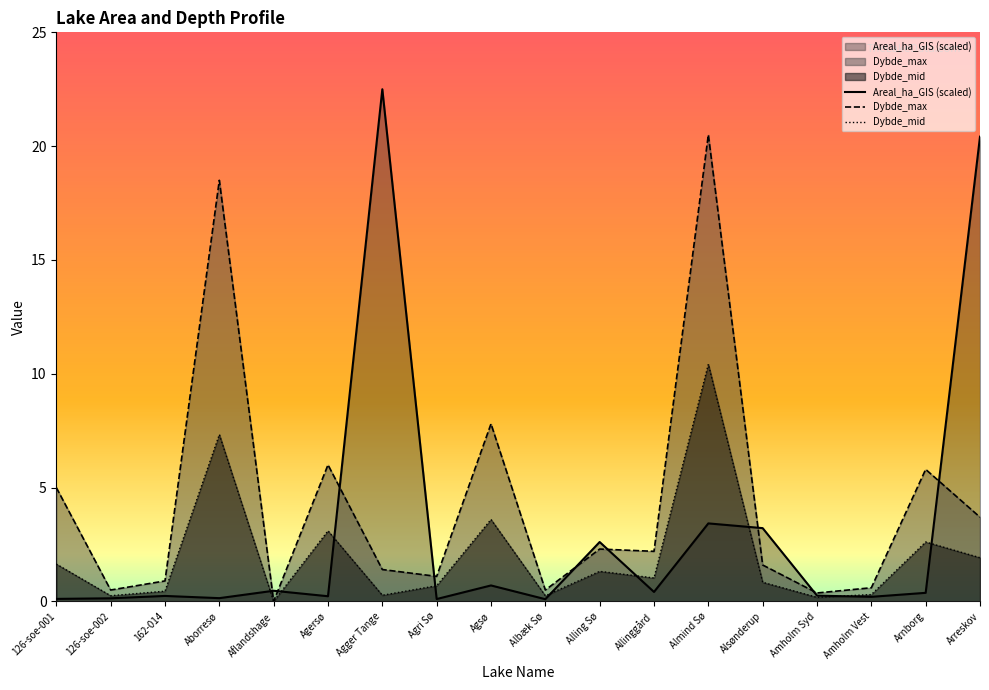

List the series in order of their overall mean, lowest first.

Dybde_mid, Areal_ha_GIS (scaled), Dybde_max